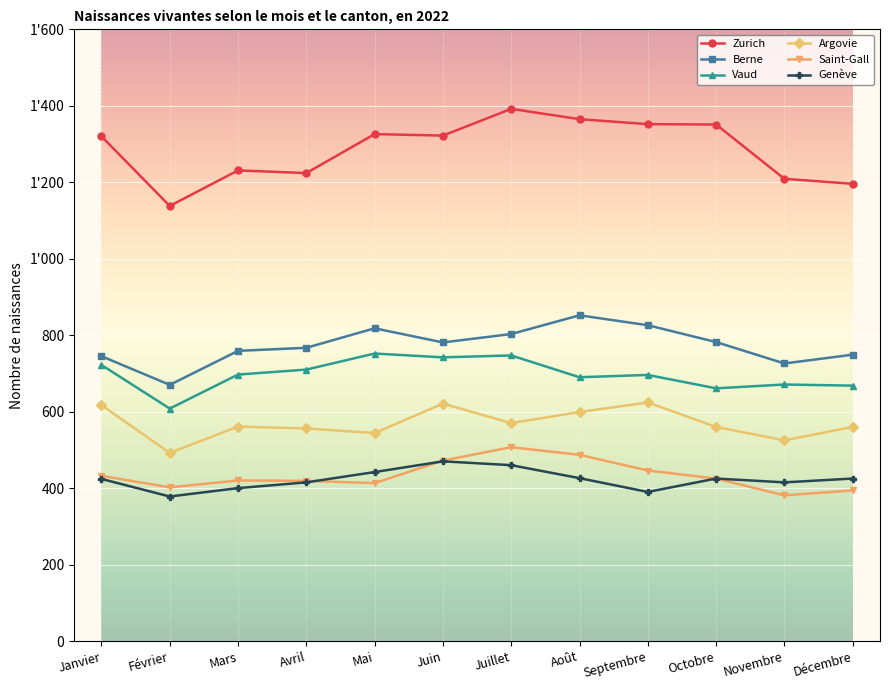

What are all the series names shown in the legend?

Zurich, Berne, Vaud, Argovie, Saint-Gall, Genève